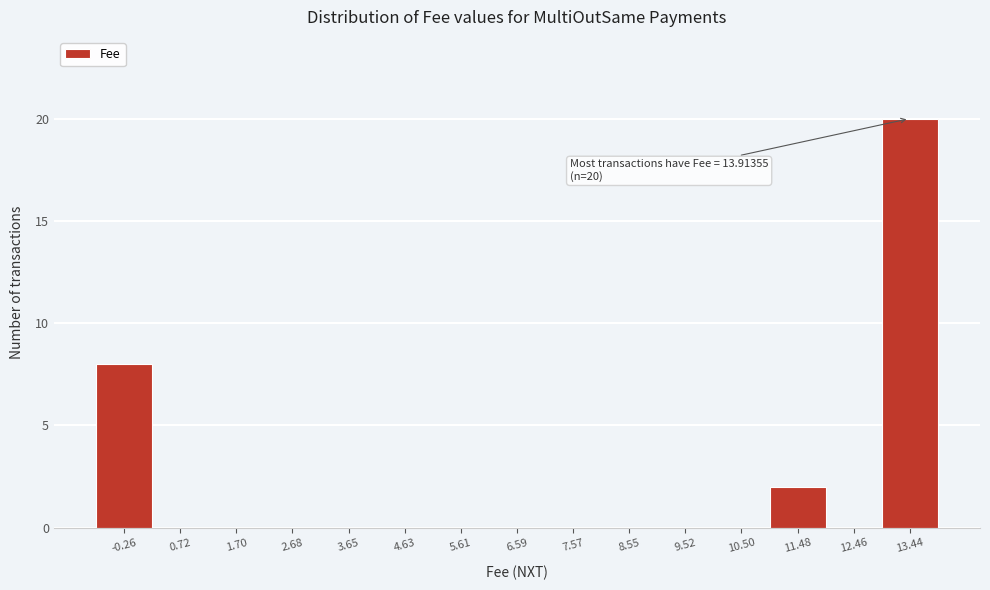

Reading left to right, extract all data points from this chart.

-0.26=8	0.72=0	1.70=0	2.68=0	3.65=0	4.63=0	5.61=0	6.59=0	7.57=0	8.55=0	9.52=0	10.50=0	11.48=2	12.46=0	13.44=20